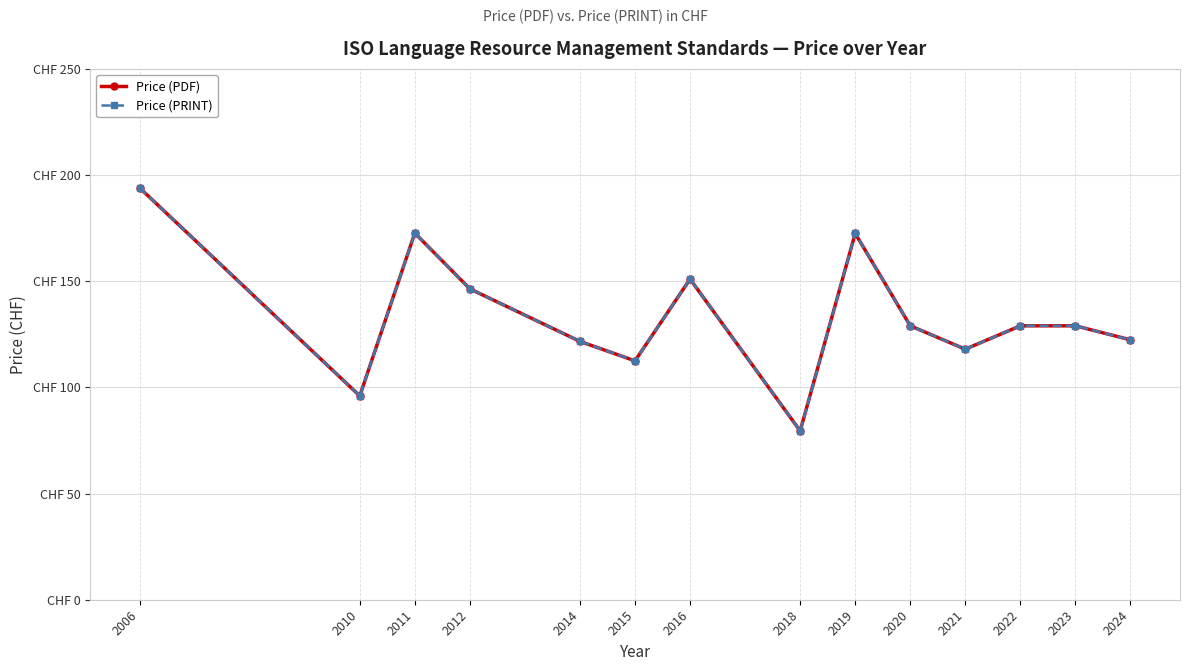

What is the difference between the maximum and minimum values in the Price (PDF) series?

114.5